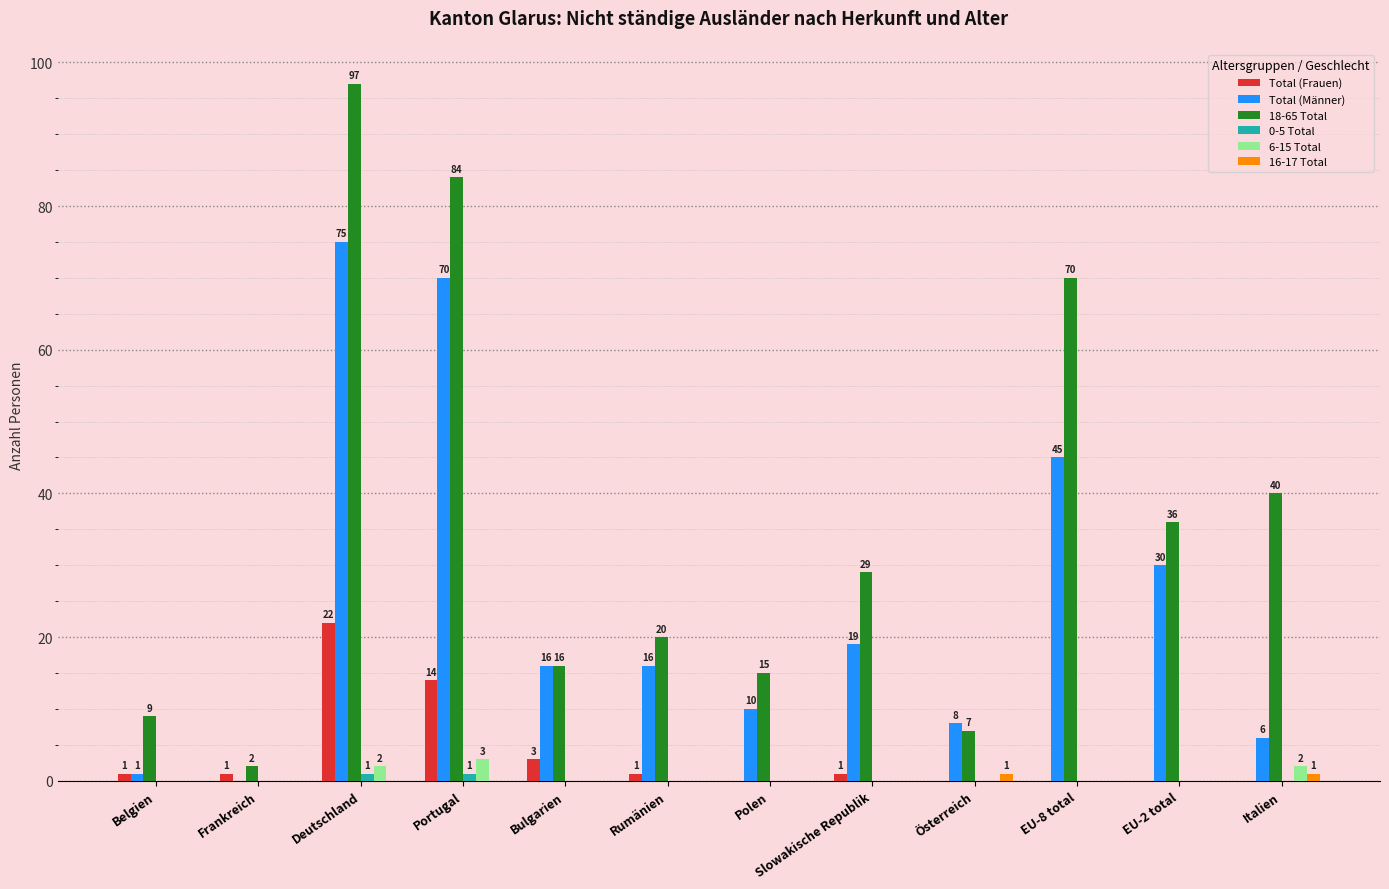

Between Bulgarien and Slowakische Republik, which series saw the biggest shift?

18-65 Total